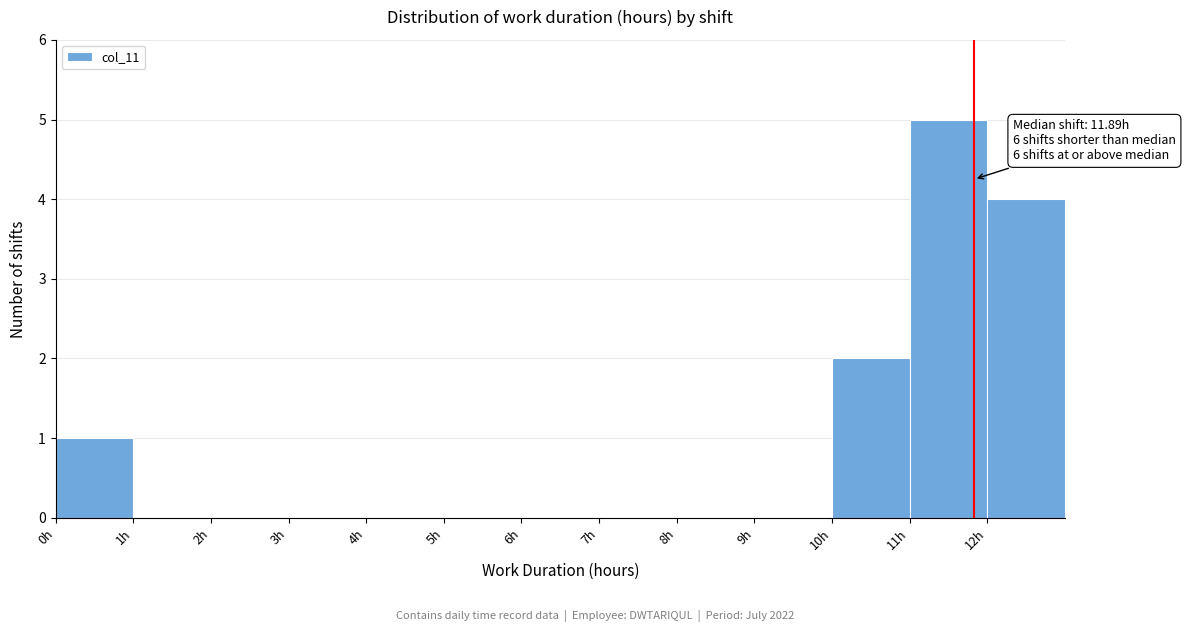

Over which range of the x-axis is the bar tallest?

11 to 12